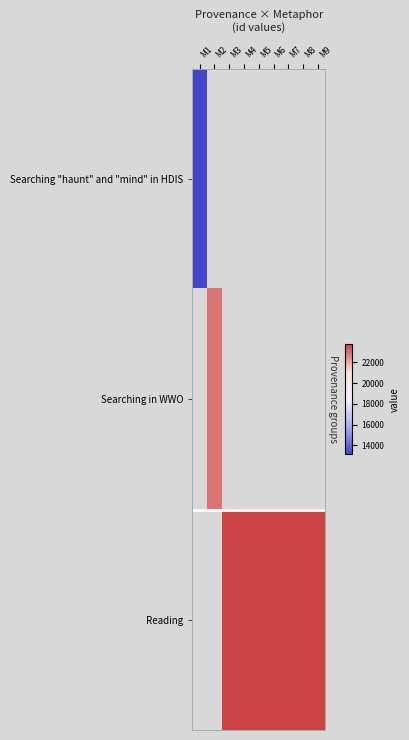

Which has a higher value, M8 or M7?

M7